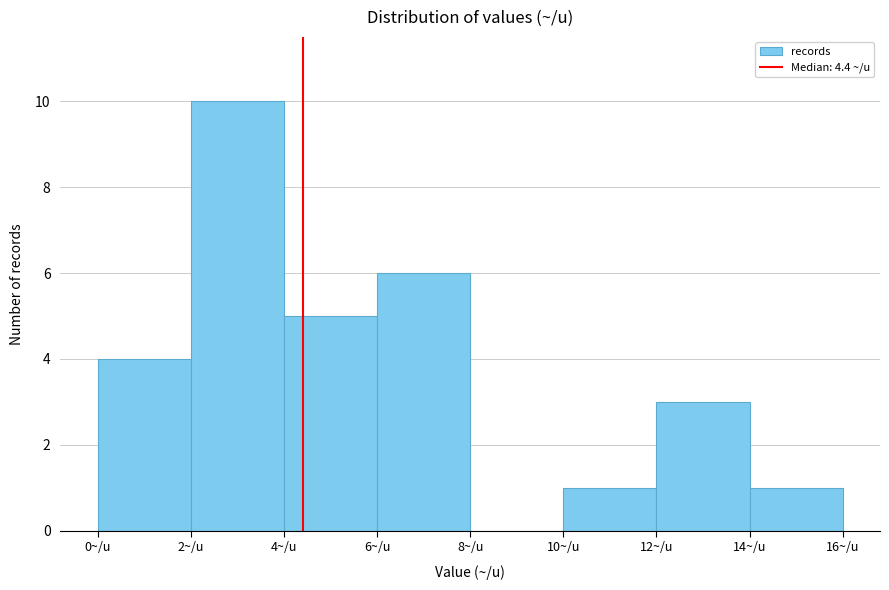

What is the height of the bar covering 6 to 8 on the x-axis? The values are not printed on the chart, so give them approximately, as read against the axis.

6